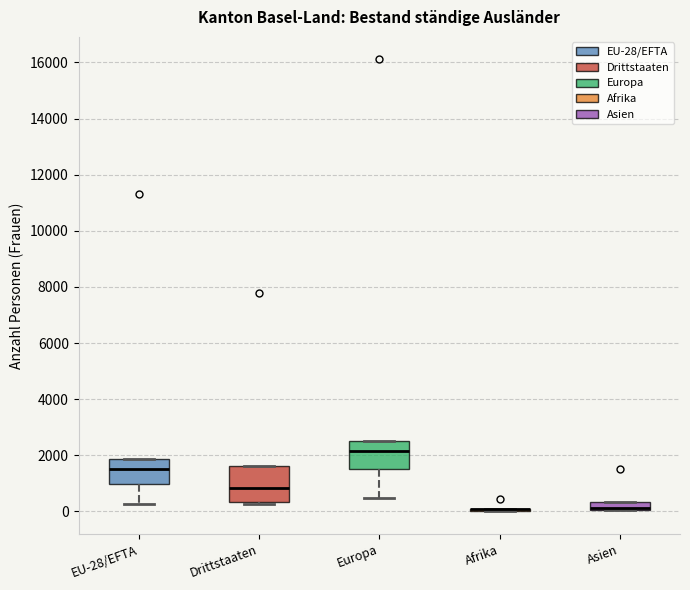

Where does the lower whisker of the box for EU-28/EFTA end on the y-axis? The values are not printed on the chart, so give them approximately, as read against the axis.

200